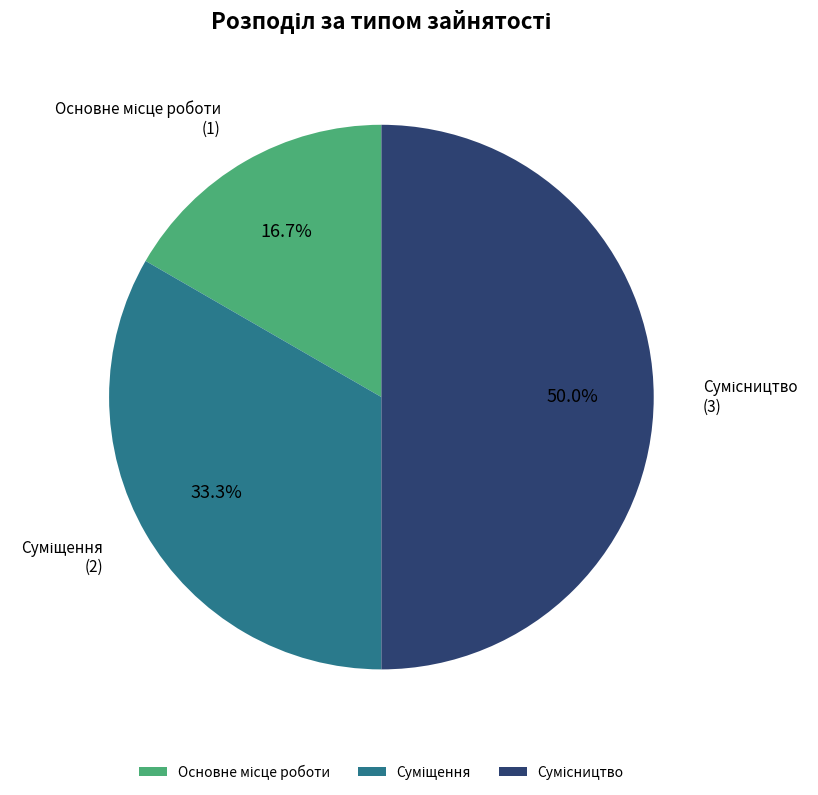

How many slices are in this pie chart?

3